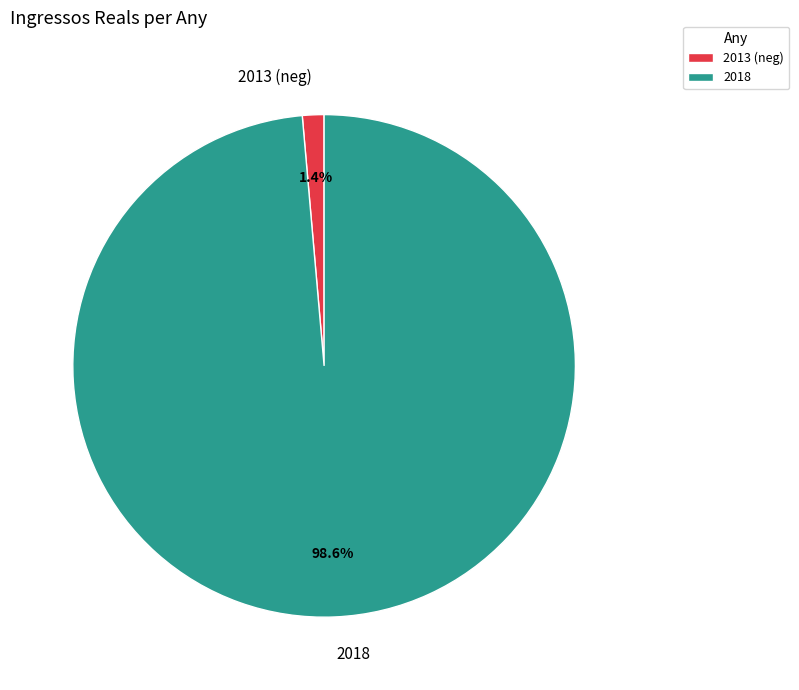

Between 2013 (neg) and 2018, which is larger?

2018